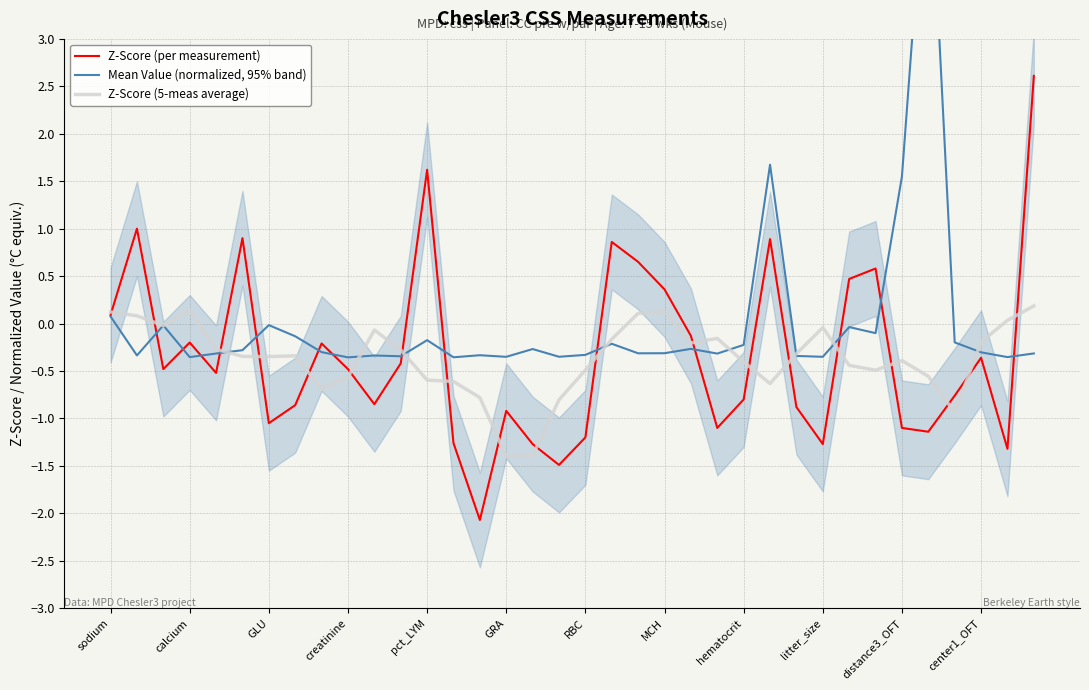

What is the lowest value of the Z-Score (per measurement) series?

-2.1